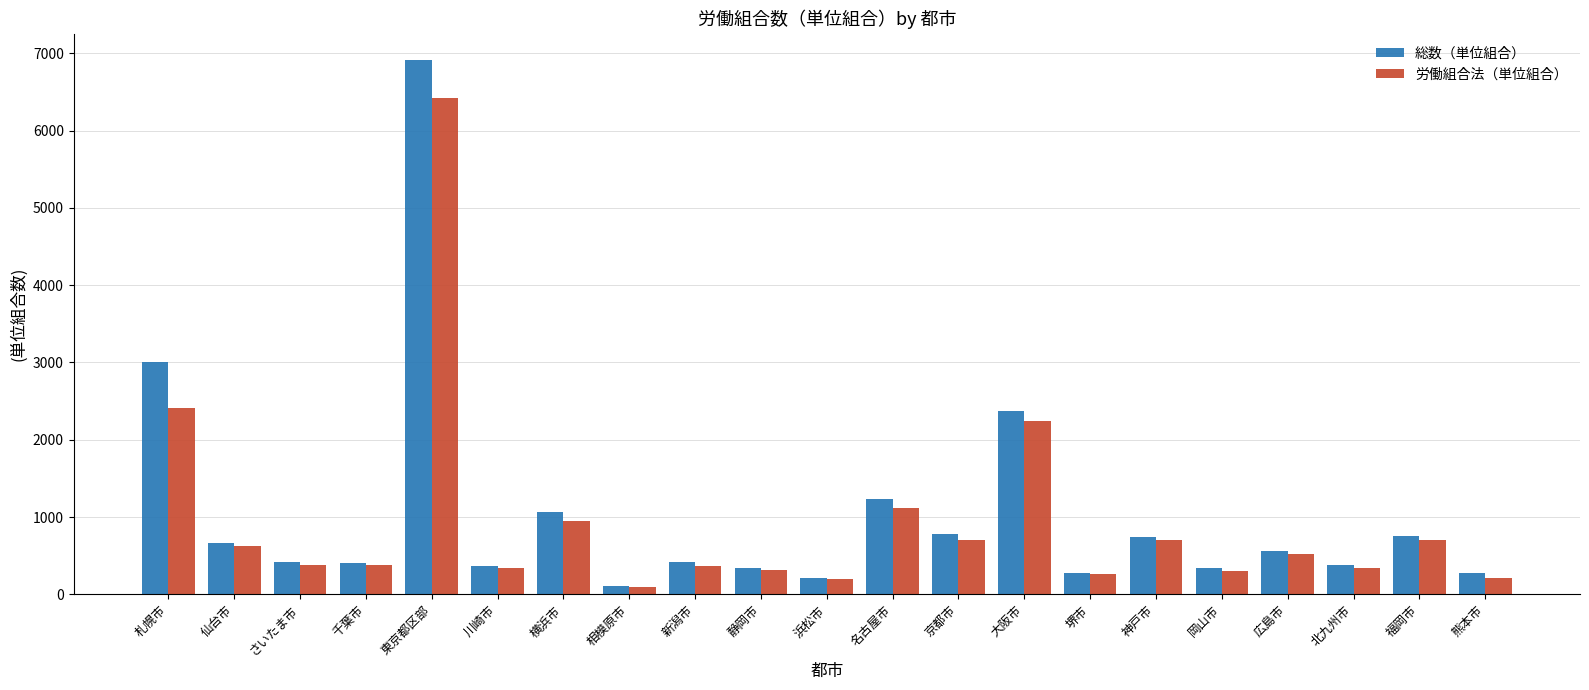

Does the chart contain stacked bars?

No